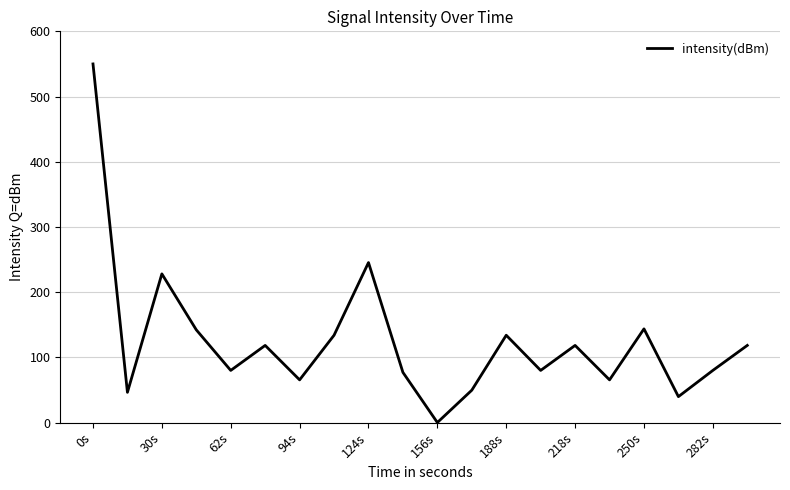

What is the maximum value shown in the chart?

550.0